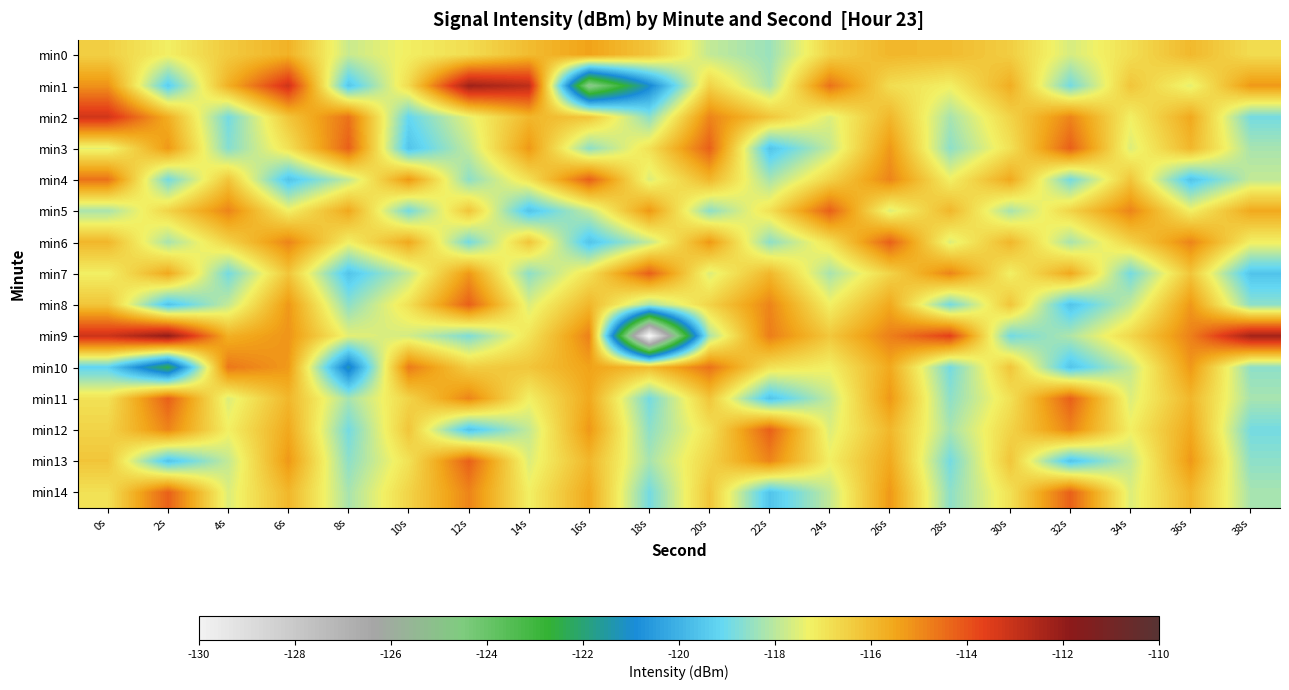

Rank the series at 12s from lowest to highest value.

min12, min6, min9, min4, min3, min2, min0, min10, min5, min7, min11, min14, min8, min13, min1